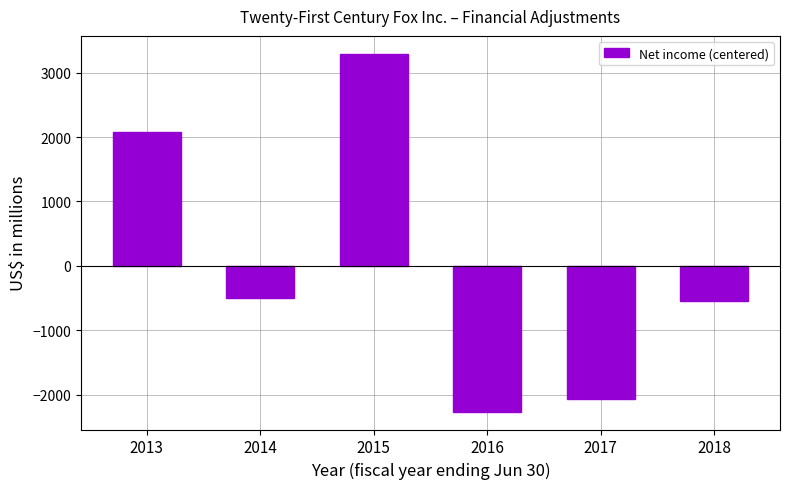

The chart shows a value of 2082.3 at 2013. True or false?

True